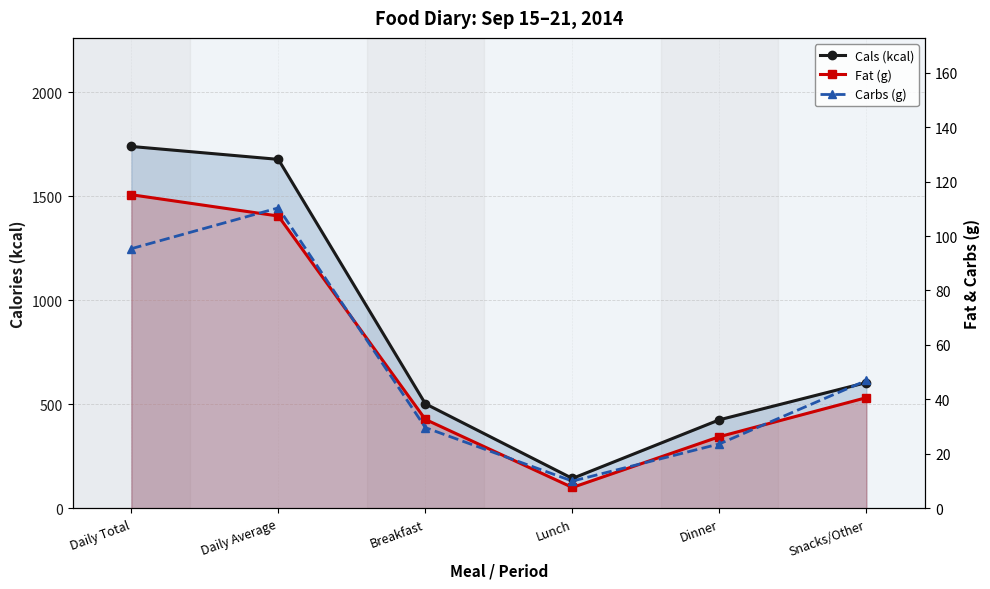

What is the label of the 4th point from the right?

Breakfast